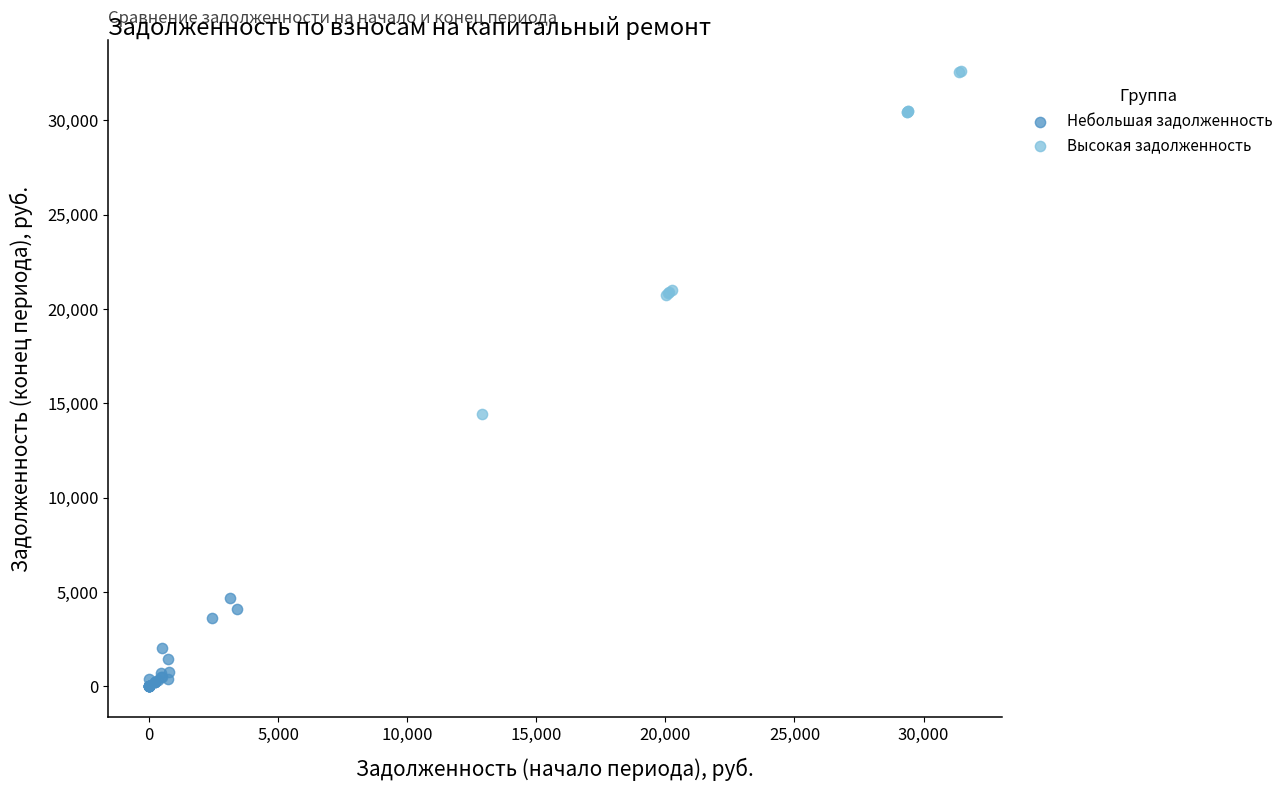

Which series reaches the minimum Y coordinate?

Небольшая задолженность